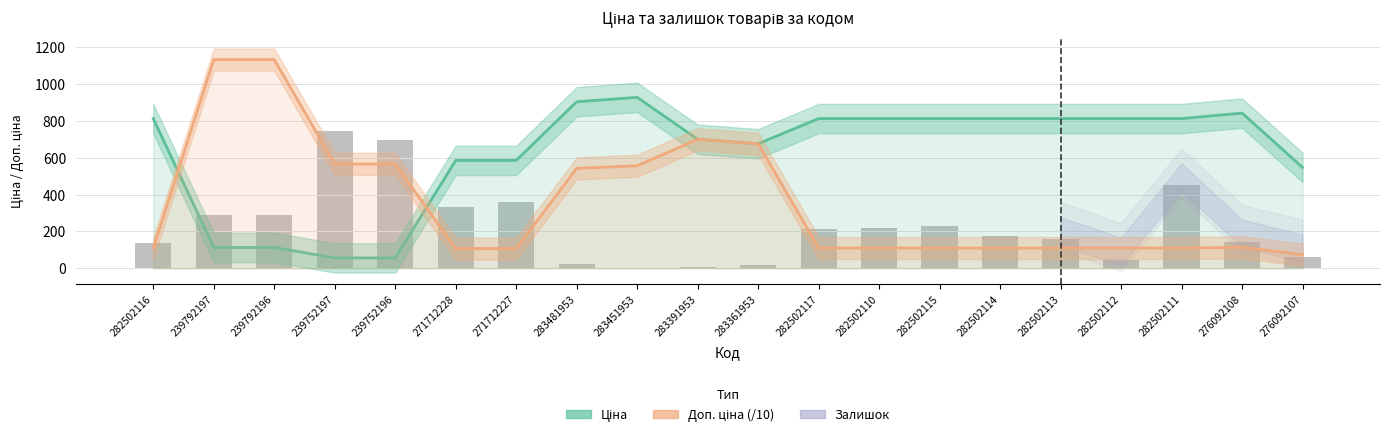

Reading left to right, list all the values displayed in this chart.

Ціна: 282502116=813.0	239792197=113.3	239792196=113.3	239752197=56.7	239752196=56.7	271712228=586.0	271712227=586.0	283481953=904.3	283451953=928.3	283391953=700.4	283361953=676.4	282502117=813.0	282502110=813.0	282502115=813.0	282502114=813.0	282502113=813.0	282502112=813.0	282502111=813.0	276092108=842.8	276092107=547.8
Доп. ціна (/10): 282502116=110.2	239792197=1133.4	239792196=1133.4	239752197=566.7	239752196=566.7	271712228=107.4	271712227=107.4	283481953=542.6	283451953=557.0	283391953=700.4	283361953=676.4	282502117=110.2	282502110=110.2	282502115=110.2	282502114=110.2	282502113=110.2	282502112=110.2	282502111=110.2	276092108=114.2	276092107=74.2
Залишок: 282502116=140.0	239792197=289.0	239792196=290.0	239752197=745.0	239752196=698.0	271712228=333.0	271712227=359.0	283481953=24.0	283451953=2.0	283391953=8.0	283361953=19.0	282502117=214.0	282502110=219.0	282502115=229.0	282502114=178.0	282502113=158.0	282502112=46.0	282502111=450.0	276092108=144.0	276092107=64.0